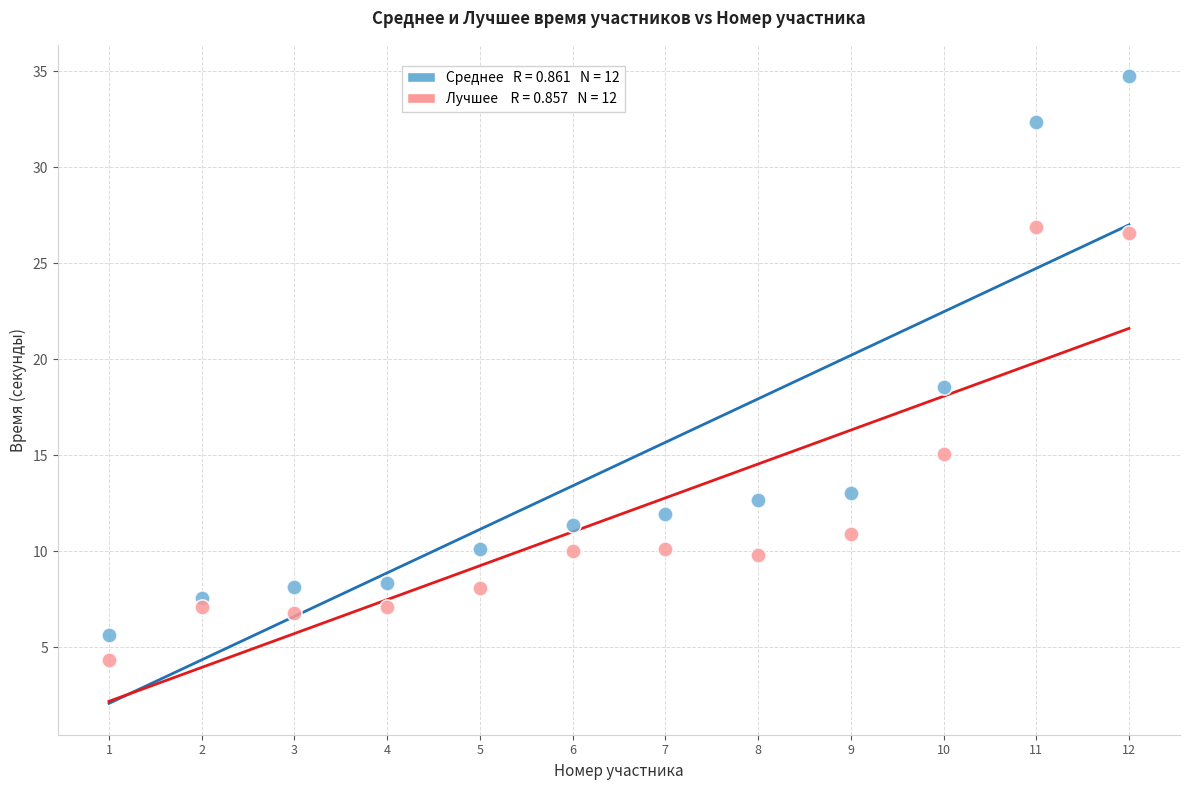

Across all series, what Y value is closest to 19?

18.6